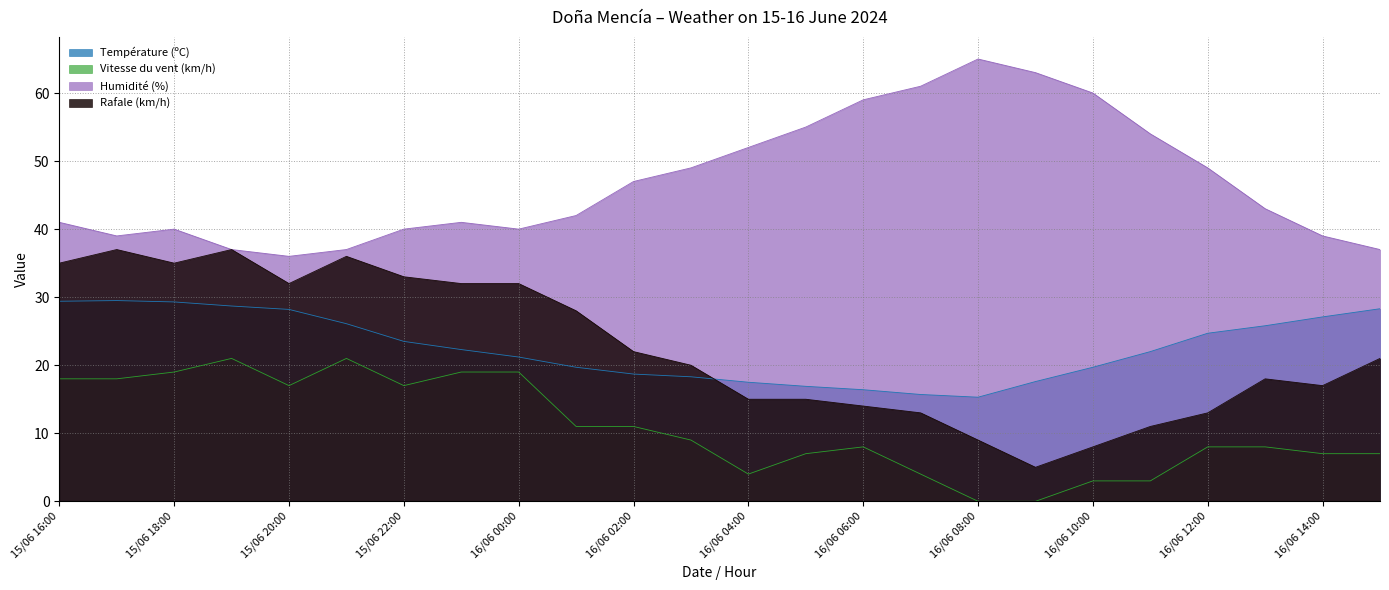

What are all the series names shown in the legend?

Température (ºC), Vitesse du vent (km/h), Humidité (%), Rafale (km/h)